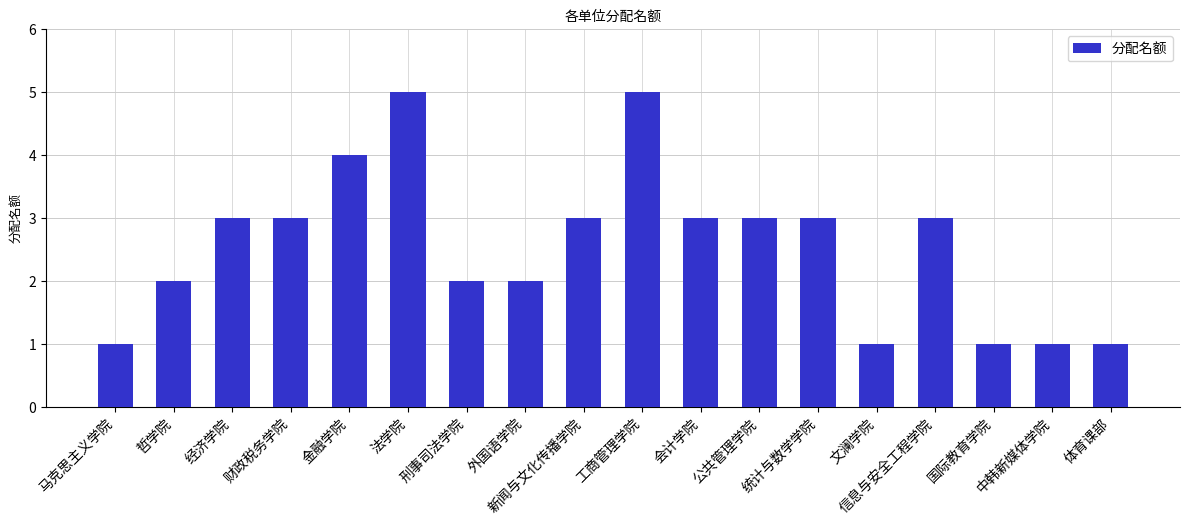

Read the value at 财政税务学院.

3